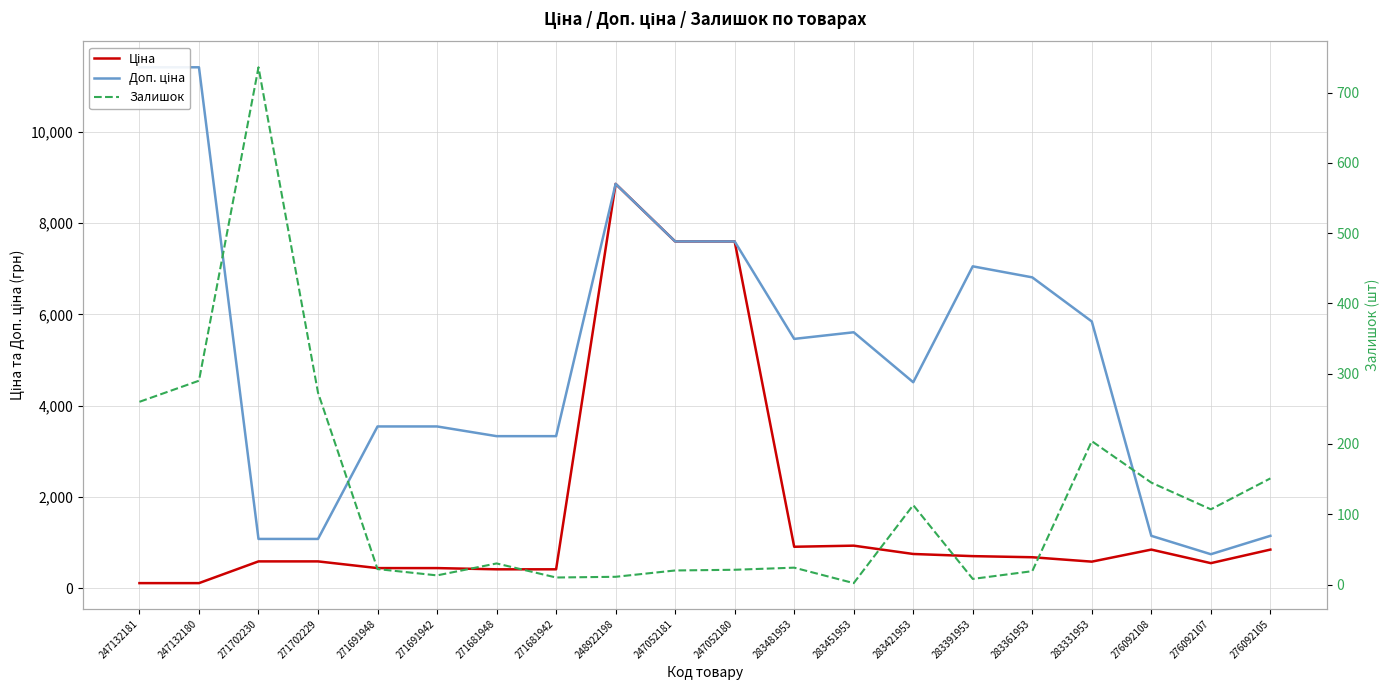

At how many categories does at least one series exceed 1348?

15